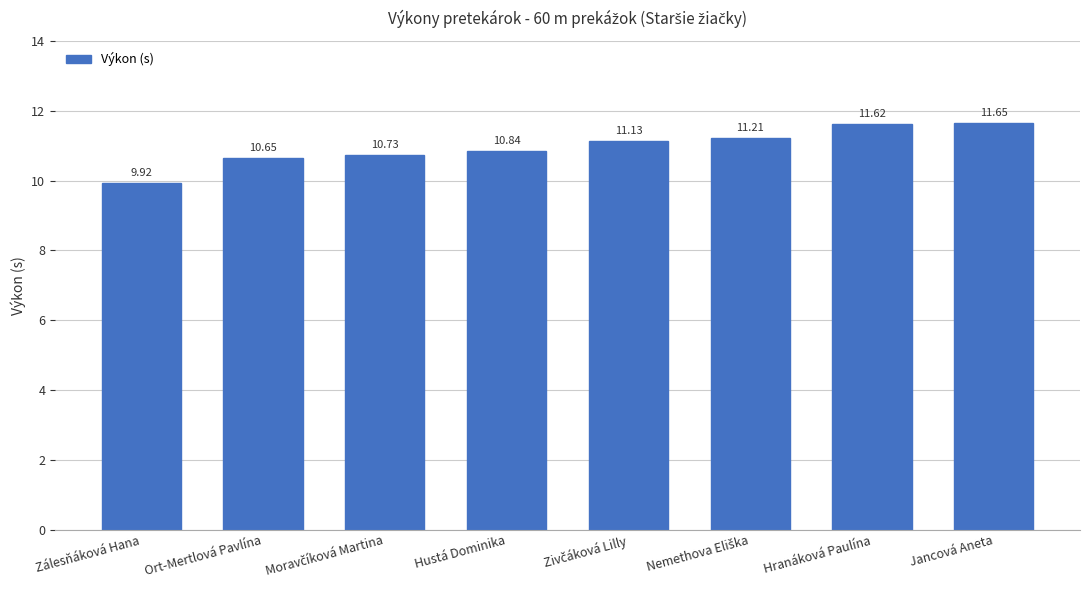

Reading left to right, extract all data points from this chart.

9.9	10.7	10.7	10.8	11.1	11.2	11.6	11.7